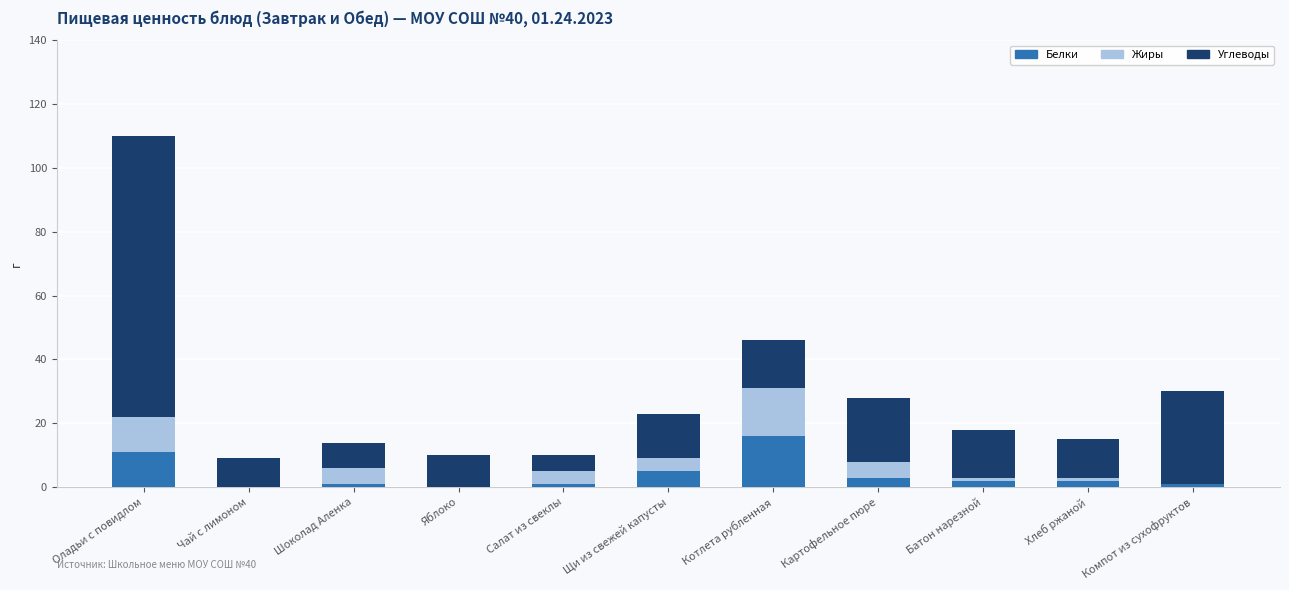

At which category is the sum across all series the highest?

Оладьи с повидлом